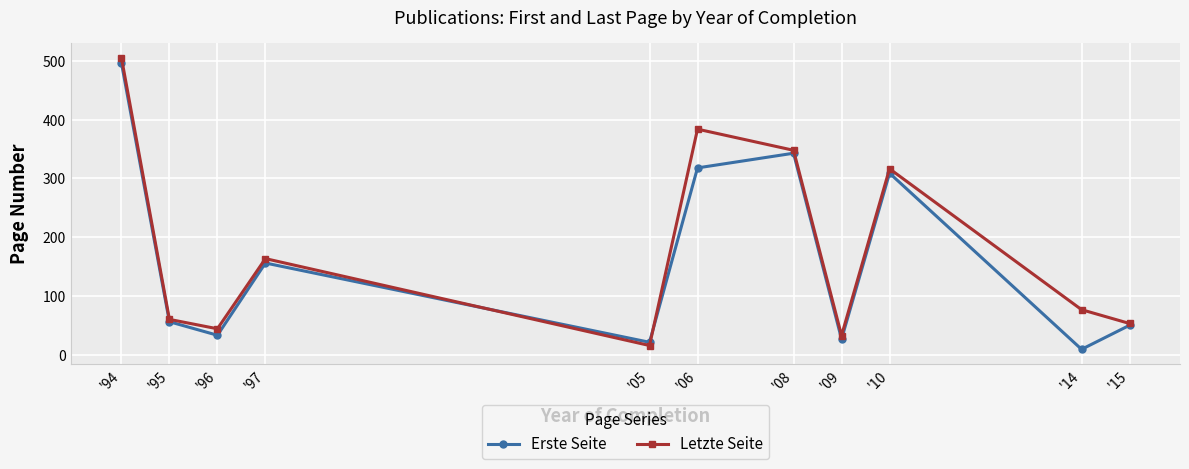

Reading left to right, extract all data points from this chart.

Erste Seite: 497.0	56.0	33.0	156.0	21.0	318.0	343.0	26.5	309.0	9.0	50.0
Letzte Seite: 506.0	60.0	44.0	163.5	15.5	384.0	348.0	32.5	316.5	76.5	53.0